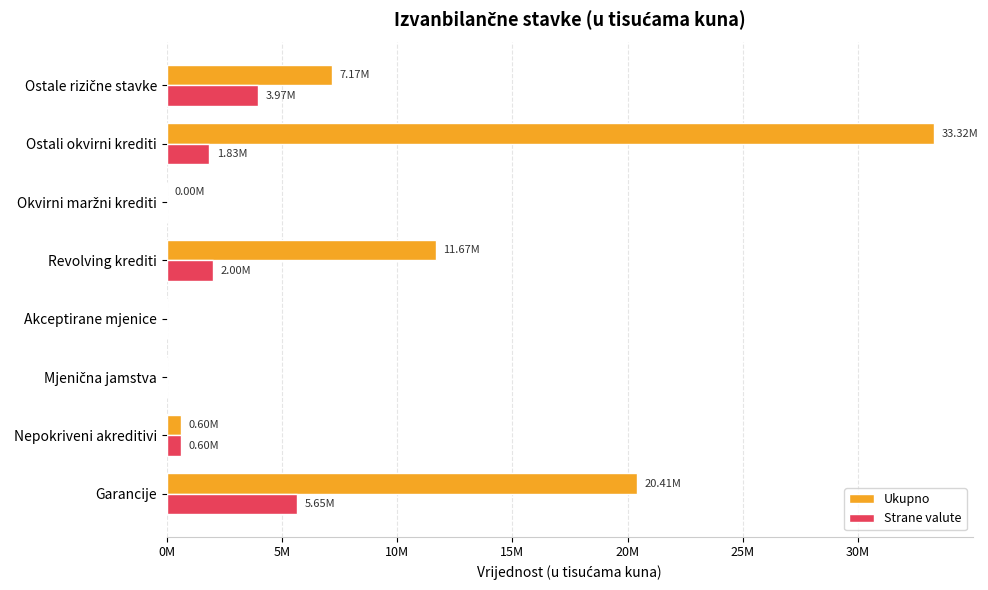

What are all the series names shown in the legend?

Ukupno, Strane valute